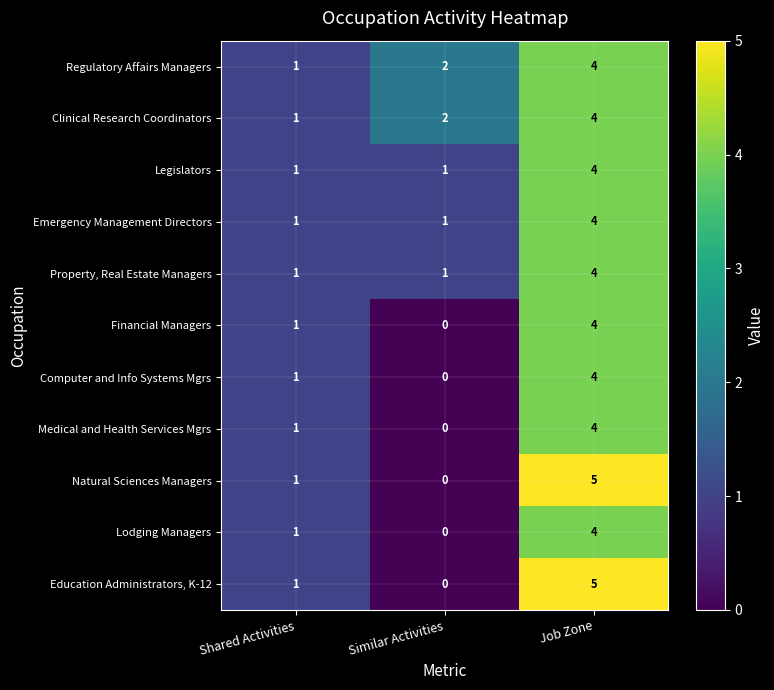

Which category has the highest value across all series?

Job Zone